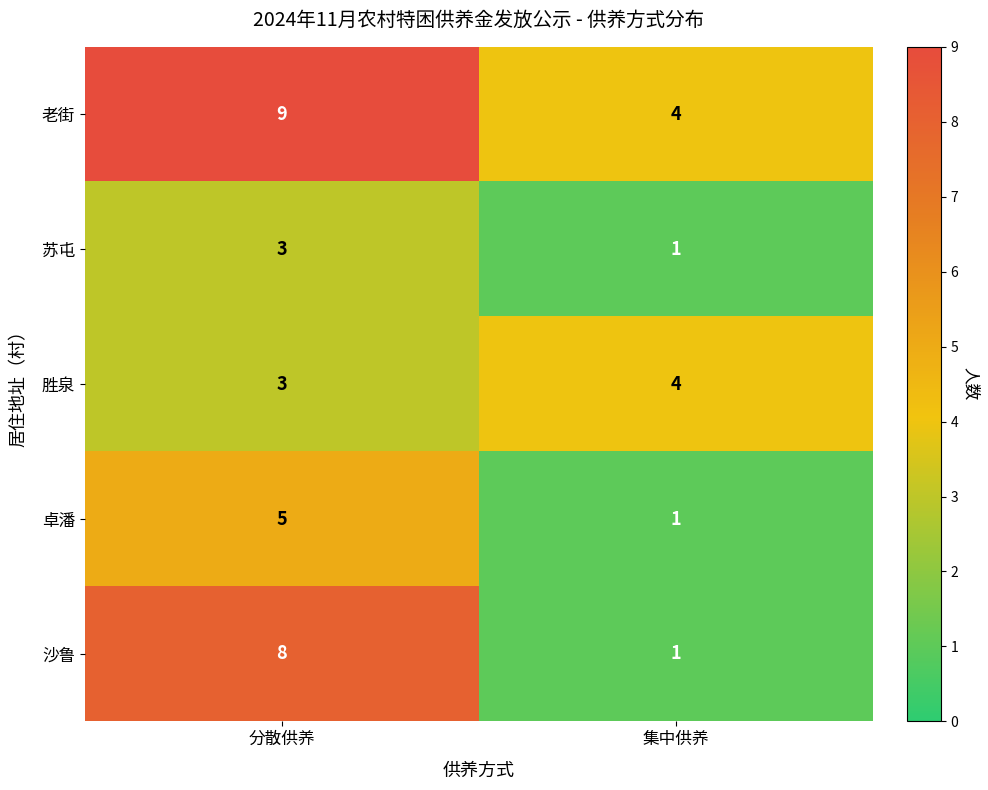

The value of 沙鲁 at 分散供养 is 3. True or false?

False